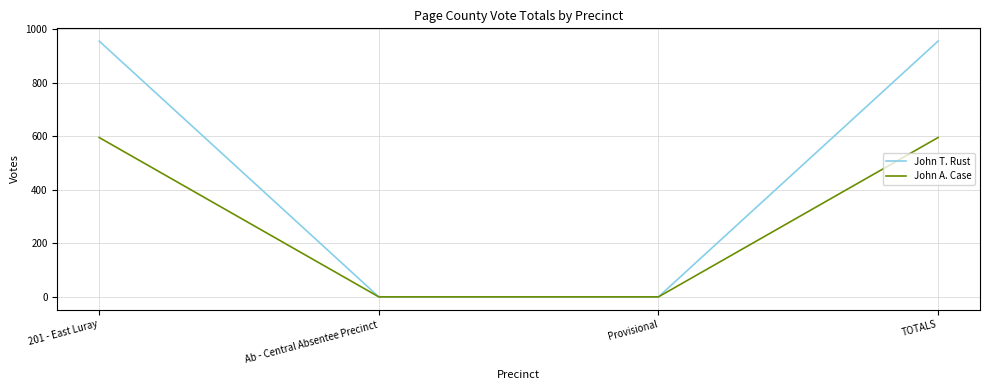

The John T. Rust series shows 955 at 201 - East Luray. True or false?

True